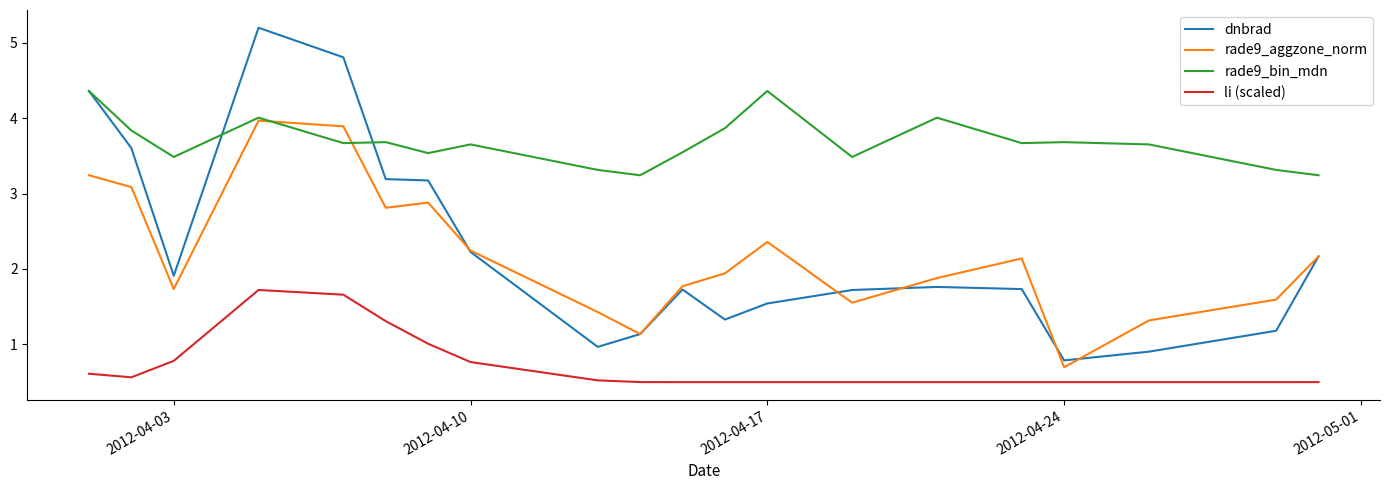

Which series has the largest total across all categories?

rade9_bin_mdn